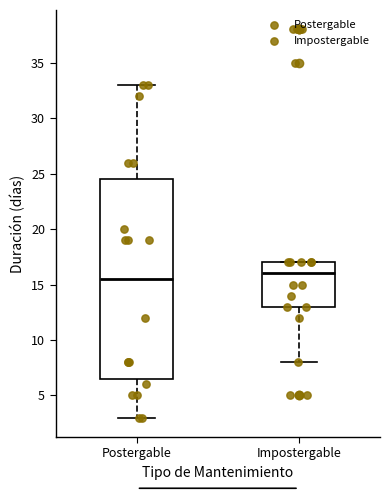

Reading left to right, transcribe this box plot: for each box, give where its median line is, the range the box spans, and where its two whiskers end, as read against the y-axis. The values are not printed on the chart, so give them approximately, as read against the axis.

Postergable: median 15.5, box 6.5 to 24.5, whiskers 3.0 to 33.0
Impostergable: median 16.0, box 13.0 to 17.0, whiskers 8.0 to 17.0